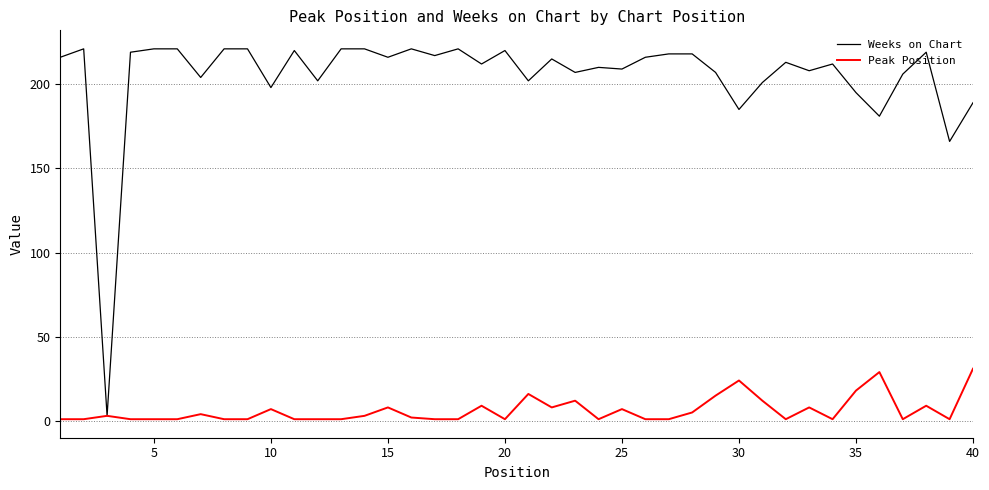

List the series in order of their overall mean, lowest first.

Peak Position, Weeks on Chart